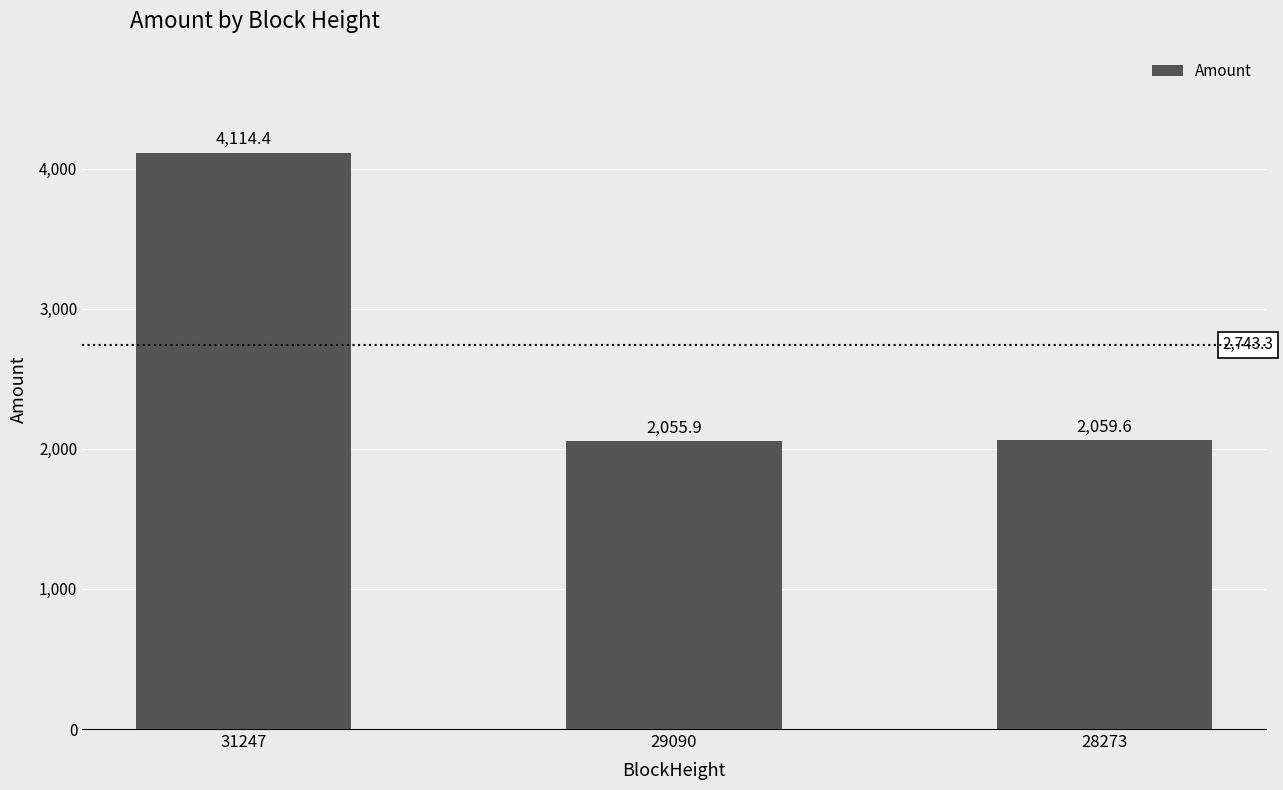

Rank the categories by value from lowest to highest.

29090, 28273, 31247